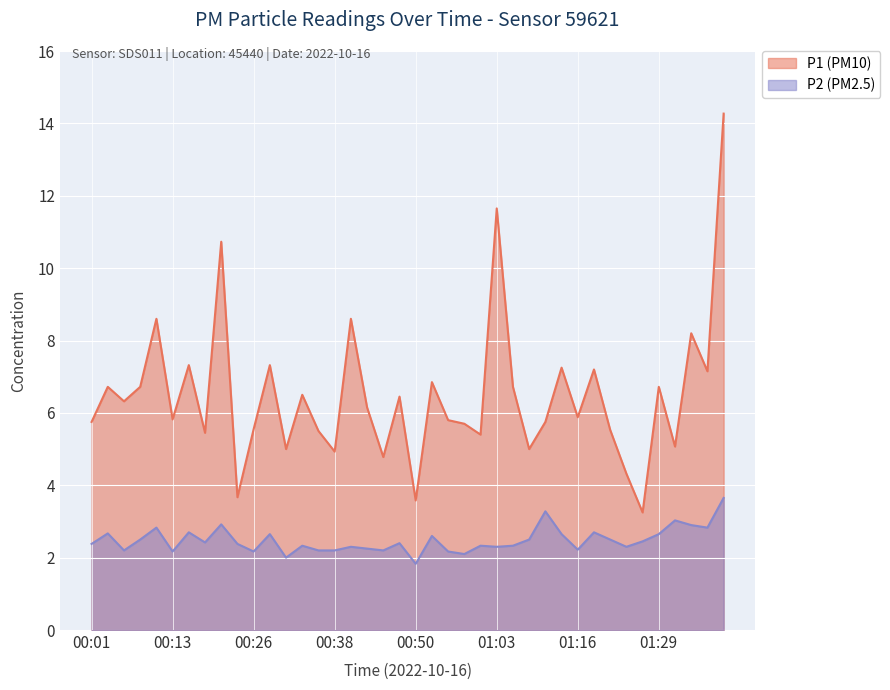

List the labels in order of P2 value, smallest first.

00:50, 00:31, 00:58, 00:13, 00:26, 00:55, 00:06, 00:36, 00:38, 00:46, 01:16, 00:43, 00:40, 01:03, 01:24, 00:33, 01:00, 01:06, 00:01, 00:23, 00:48, 00:18, 01:27, 00:08, 01:08, 01:22, 00:53, 00:28, 01:14, 01:29, 00:03, 00:16, 01:19, 00:11, 01:40, 01:35, 00:21, 01:32, 01:11, 01:42